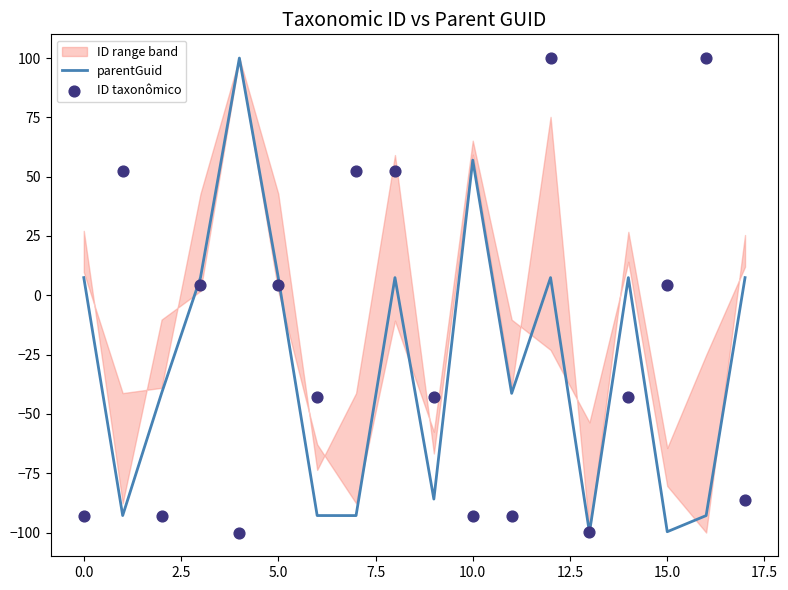

Which series reaches the maximum Y coordinate?

parentGuid